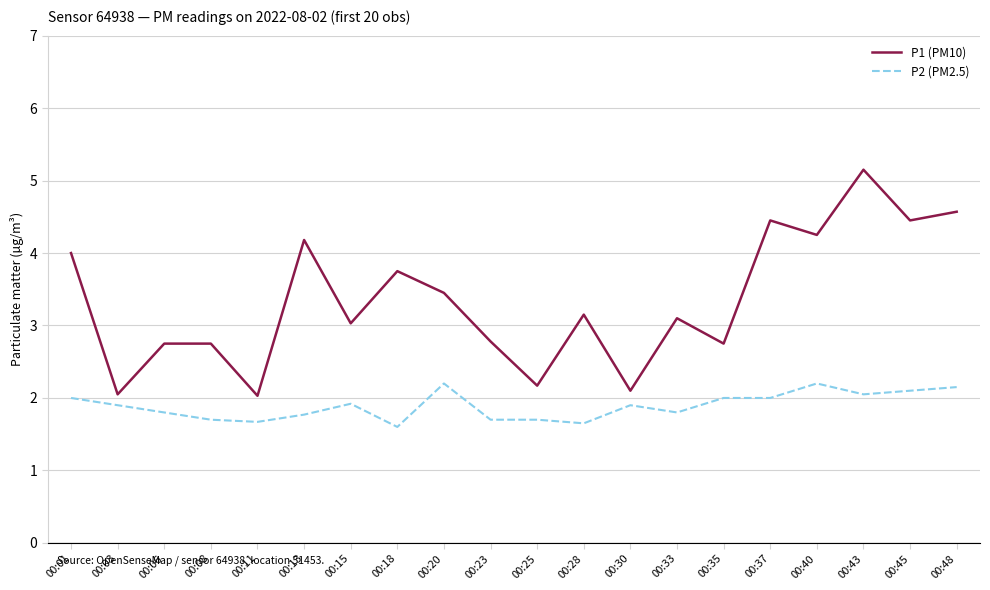

Which series has the largest range (max minus min)?

P1 (PM10)